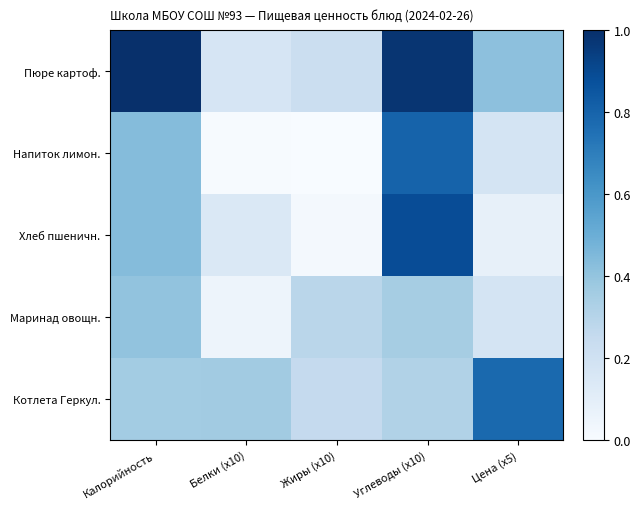

What is the spread (max minus min) of values at Цена (x5)?

0.7